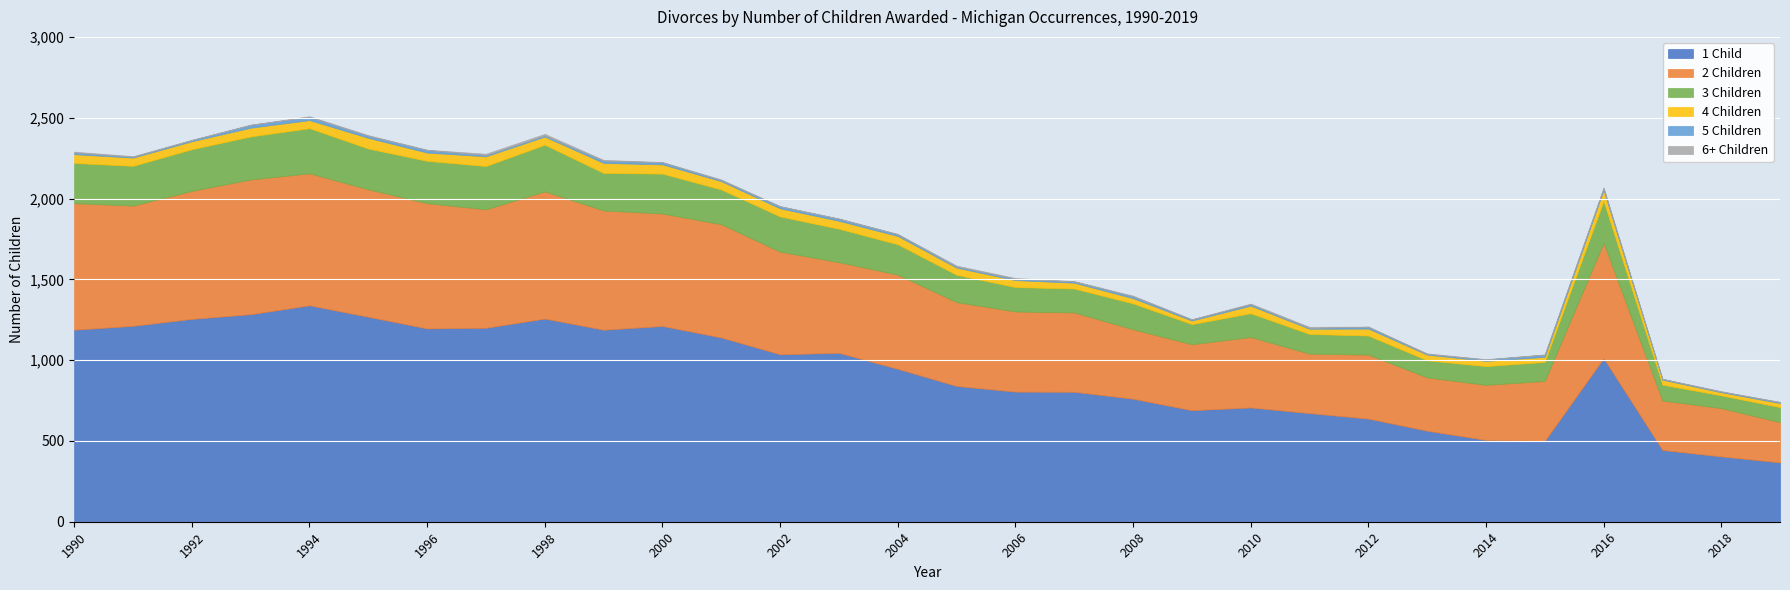

Reading left to right, extract all data points from this chart.

1 Child: 1990=1188	1991=1212	1992=1255	1993=1284	1994=1339	1995=1268	1996=1196	1997=1200	1998=1257	1999=1188	2000=1211	2001=1140	2002=1036	2003=1045	2004=946	2005=840	2006=805	2007=804	2008=761	2009=690	2010=707	2011=672	2012=638	2013=563	2014=506	2015=500	2016=1012	2017=444	2018=404	2019=367
2 Children: 1990=783	1991=744	1992=792	1993=834	1994=817	1995=789	1996=775	1997=733	1998=787	1999=738	2000=696	2001=701	2002=635	2003=561	2004=583	2005=519	2006=496	2007=491	2008=430	2009=408	2010=436	2011=368	2012=396	2013=330	2014=341	2015=371	2016=714	2017=306	2018=299	2019=249
3 Children: 1990=249	1991=246	1992=258	1993=266	1994=279	1995=252	1996=262	1997=268	1998=289	1999=232	2000=247	2001=215	2002=218	2003=207	2004=188	2005=169	2006=151	2007=148	2008=160	2009=125	2010=147	2011=122	2012=118	2013=106	2014=116	2015=118	2016=259	2017=98	2018=79	2019=93
4 Children: 1990=54	1991=51	1992=49	1993=54	1994=50	1995=66	1996=51	1997=60	1998=50	1999=62	2000=57	2001=51	2002=50	2003=49	2004=51	2005=44	2006=43	2007=36	2008=32	2009=22	2010=47	2011=32	2012=43	2013=35	2014=32	2015=31	2016=68	2017=31	2018=19	2019=25
5 Children: 1990=11	1991=5	1992=8	1993=18	1994=20	1995=13	1996=16	1997=8	1998=7	1999=14	2000=13	2001=7	2002=13	2003=13	2004=11	2005=7	2006=9	2007=8	2008=12	2009=7	2010=9	2011=5	2012=12	2013=4	2014=9	2015=14	2016=11	2017=5	2018=4	2019=6
6+ Children: 1990=5	1991=4	1992=1	1993=1	1994=4	1995=4	1996=2	1997=8	1998=10	1999=5	2000=2	2001=4	2002=1	2003=2	2004=2	2005=6	2006=4	2007=2	2008=4	2009=1	2010=4	2011=7	2012=0	2013=4	2014=2	2015=1	2016=4	2017=1	2018=3	2019=2